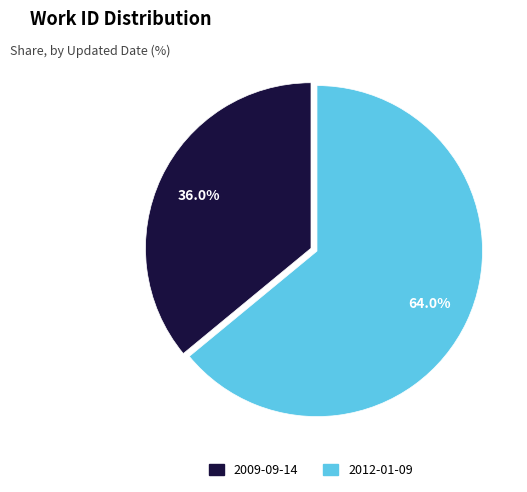

How many segments does this pie chart have?

2